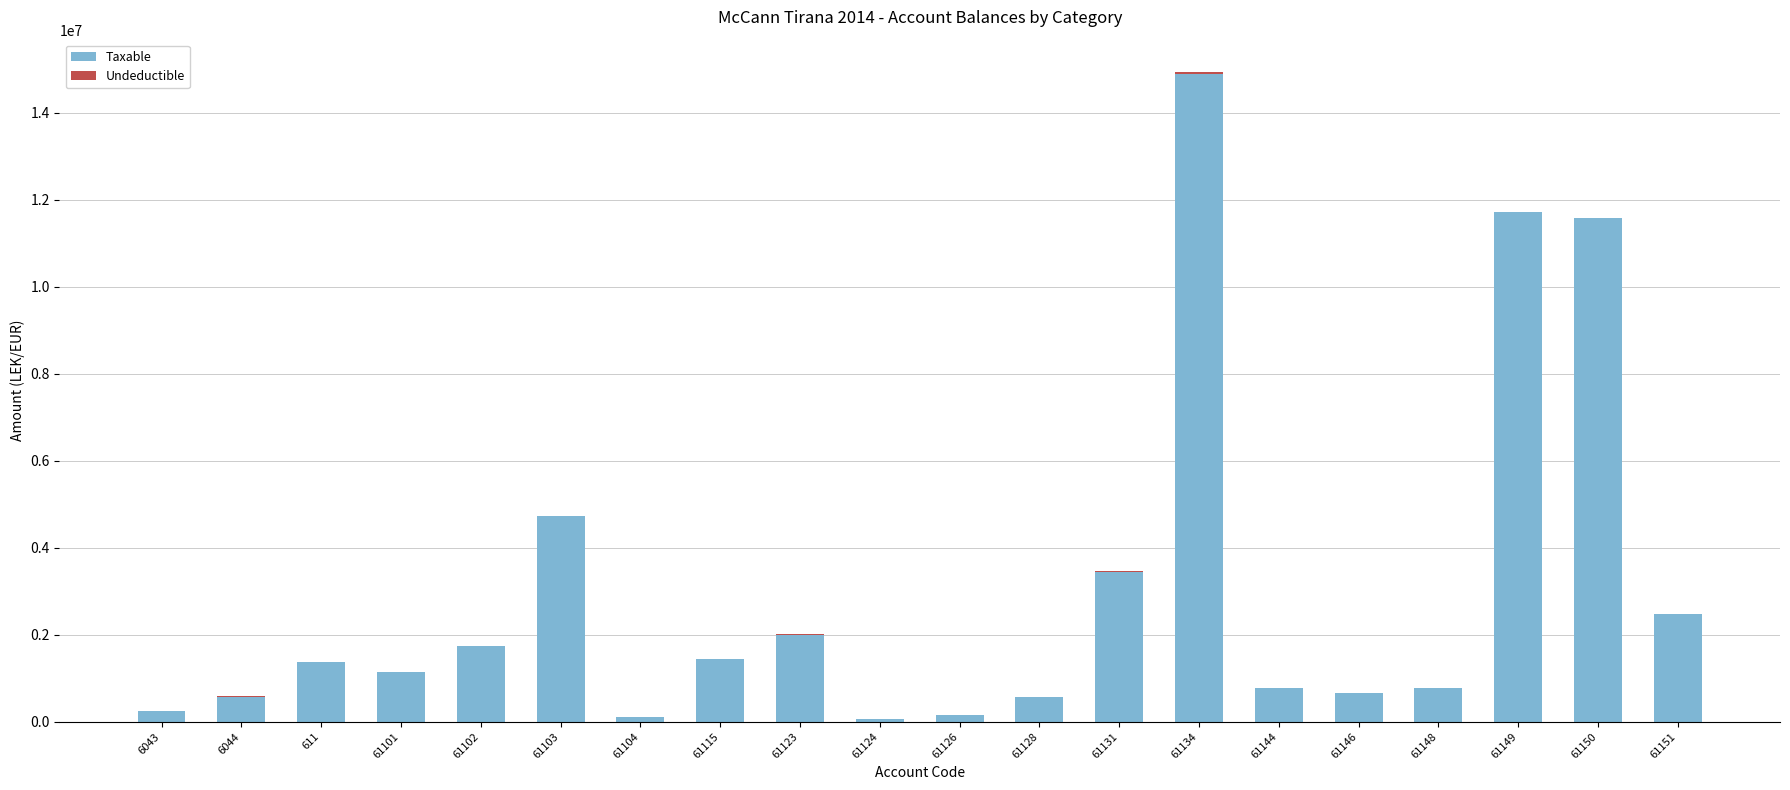

What is the sum of all Taxable values?

60440976.5